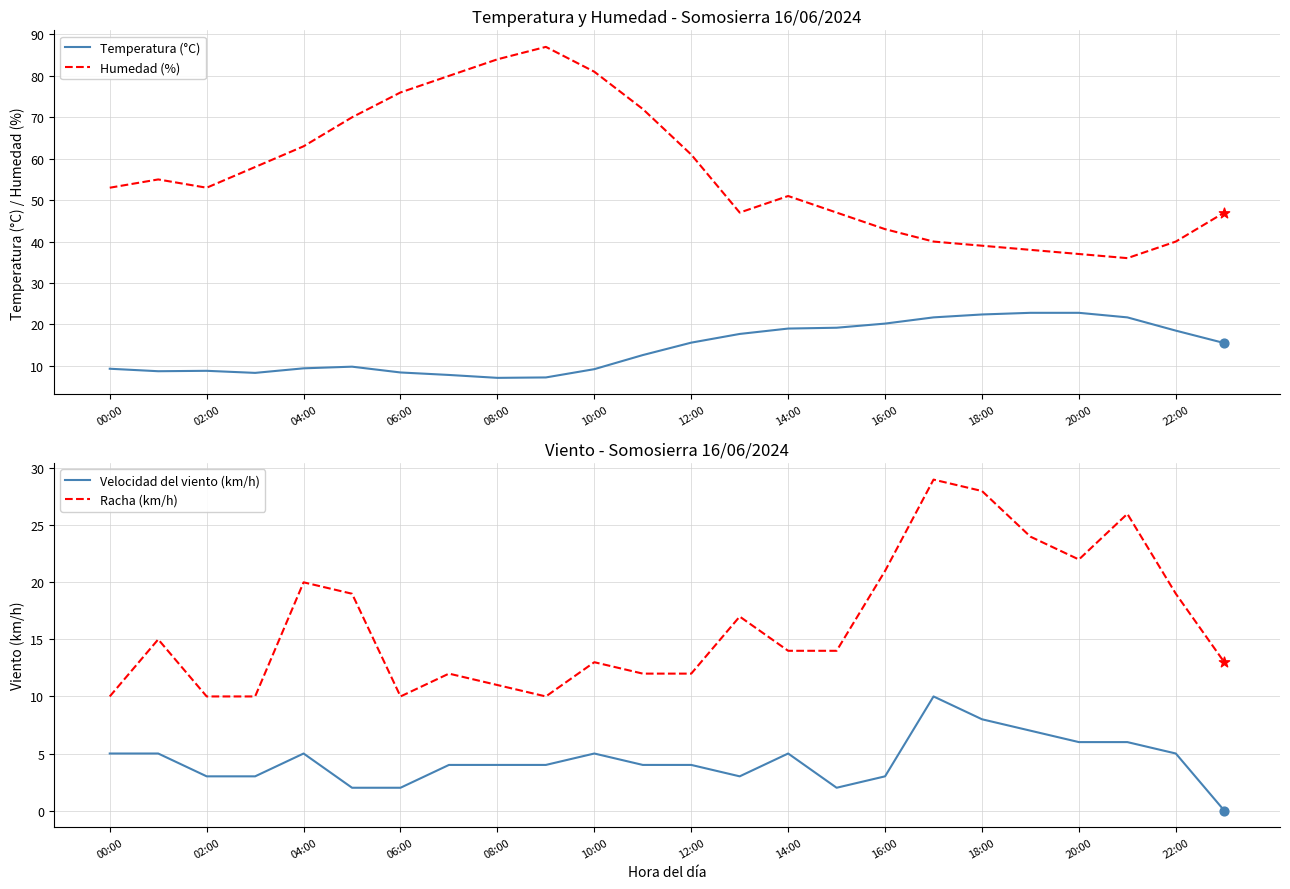

Is it true that Temperatura (°C) equals 15.6 at 12:00?

True